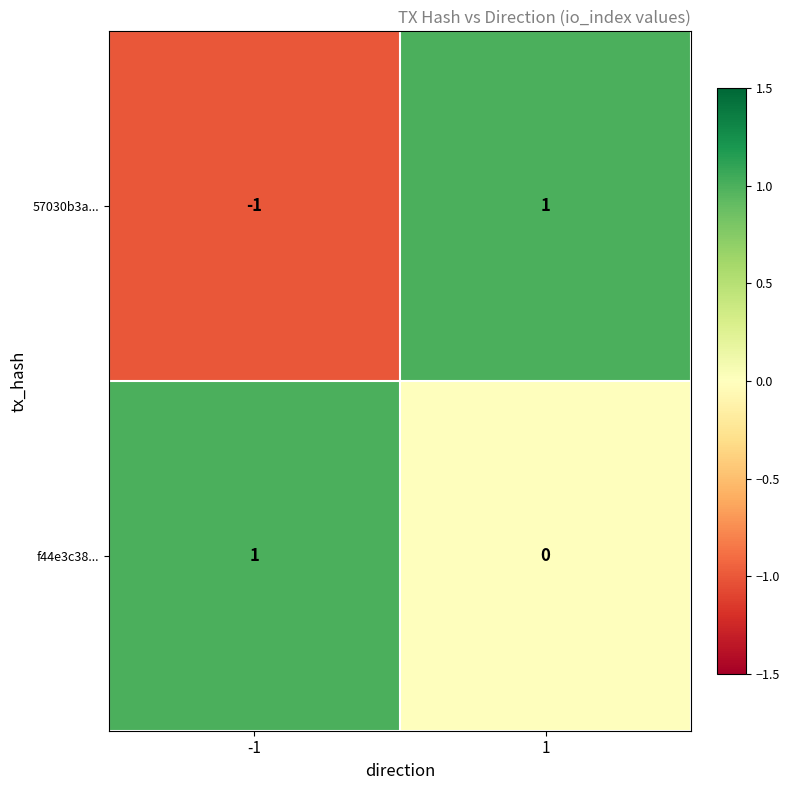

Which series has the widest spread of values?

57030b3a...